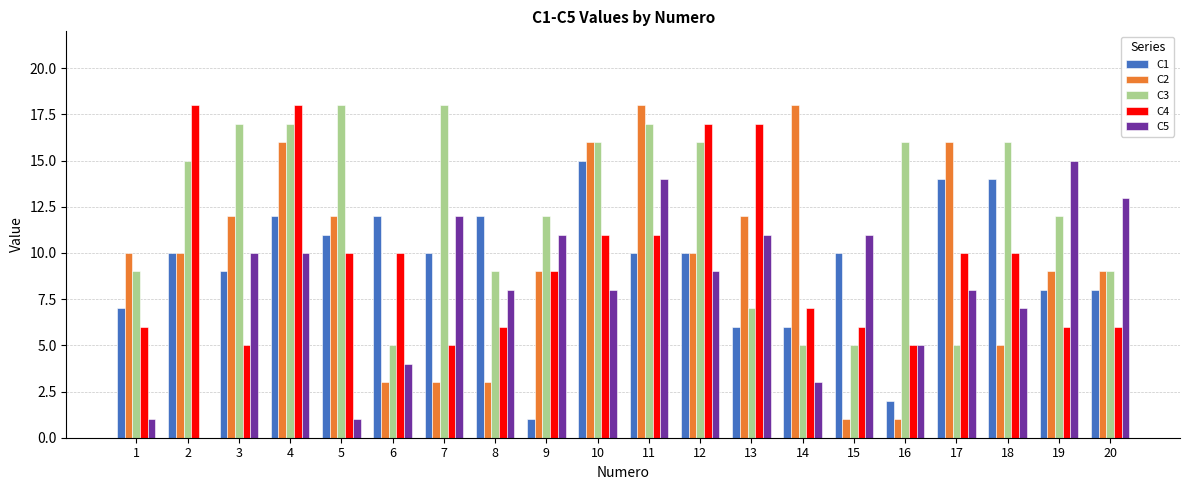

Reading right to left, extract all data points from this chart.

C1: 20=8	19=8	18=14	17=14	16=2	15=10	14=6	13=6	12=10	11=10	10=15	9=1	8=12	7=10	6=12	5=11	4=12	3=9	2=10	1=7
C2: 20=9	19=9	18=5	17=16	16=1	15=1	14=18	13=12	12=10	11=18	10=16	9=9	8=3	7=3	6=3	5=12	4=16	3=12	2=10	1=10
C3: 20=9	19=12	18=16	17=5	16=16	15=5	14=5	13=7	12=16	11=17	10=16	9=12	8=9	7=18	6=5	5=18	4=17	3=17	2=15	1=9
C4: 20=6	19=6	18=10	17=10	16=5	15=6	14=7	13=17	12=17	11=11	10=11	9=9	8=6	7=5	6=10	5=10	4=18	3=5	2=18	1=6
C5: 20=13	19=15	18=7	17=8	16=5	15=11	14=3	13=11	12=9	11=14	10=8	9=11	8=8	7=12	6=4	5=1	4=10	3=10	2=0	1=1